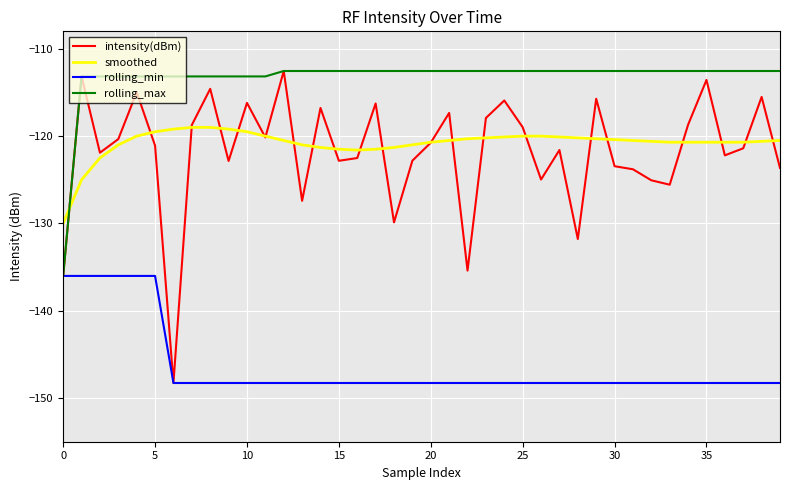

What is the difference between the second highest and minimum values in the rolling_max series?

23.5